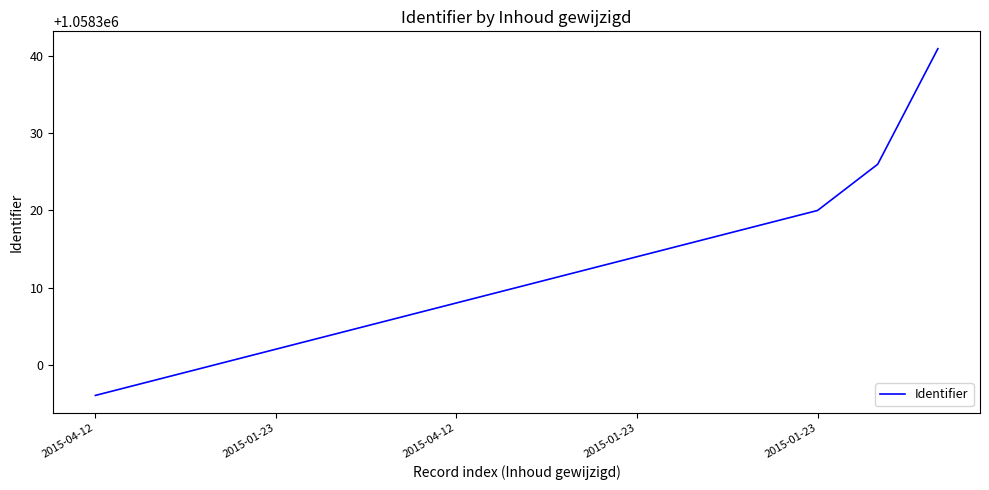

What is the maximum value shown in the chart?

1058341